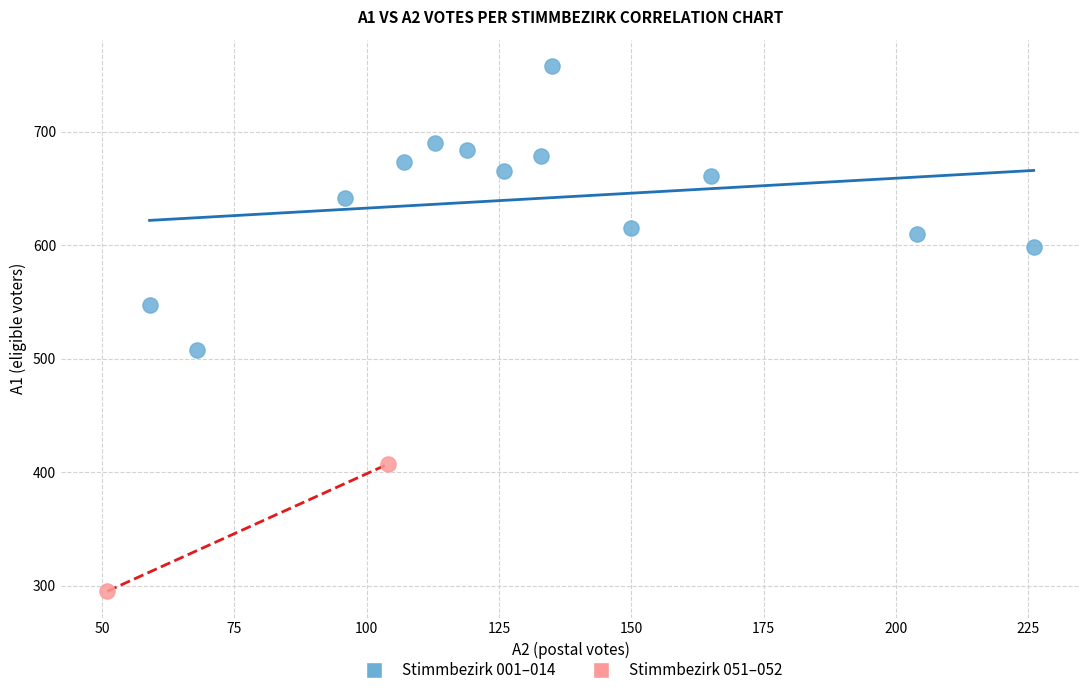

Which series reaches the minimum Y coordinate?

Stimmbezirk 051–052